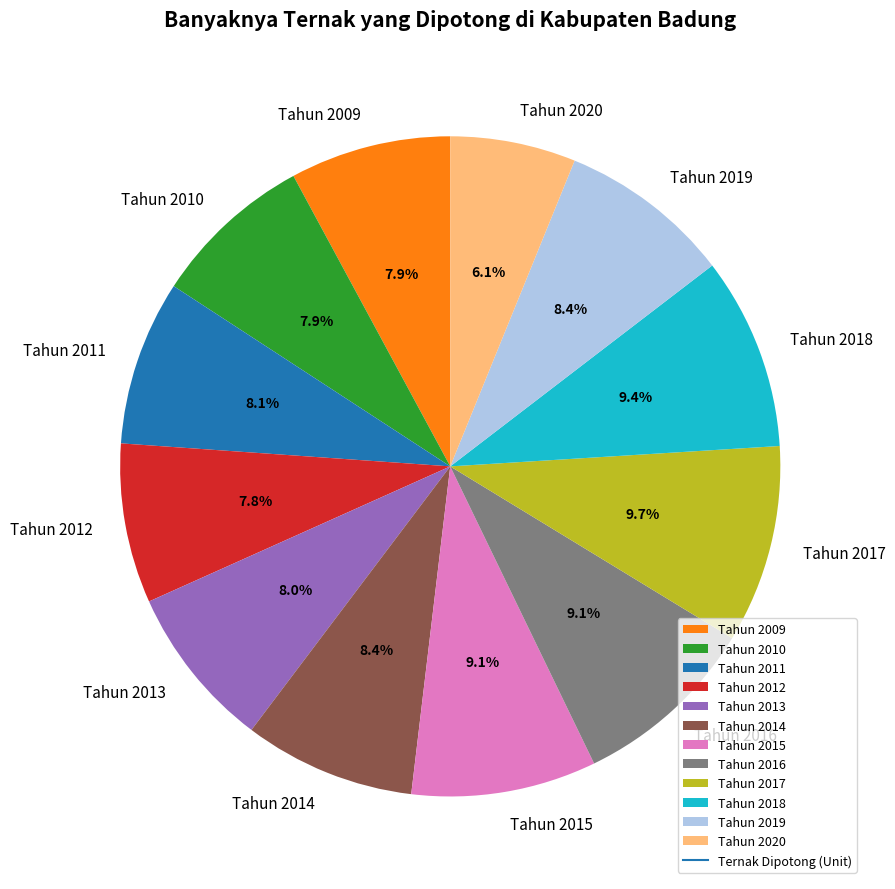

To the nearest percent, what is the average slice percentage?

8%